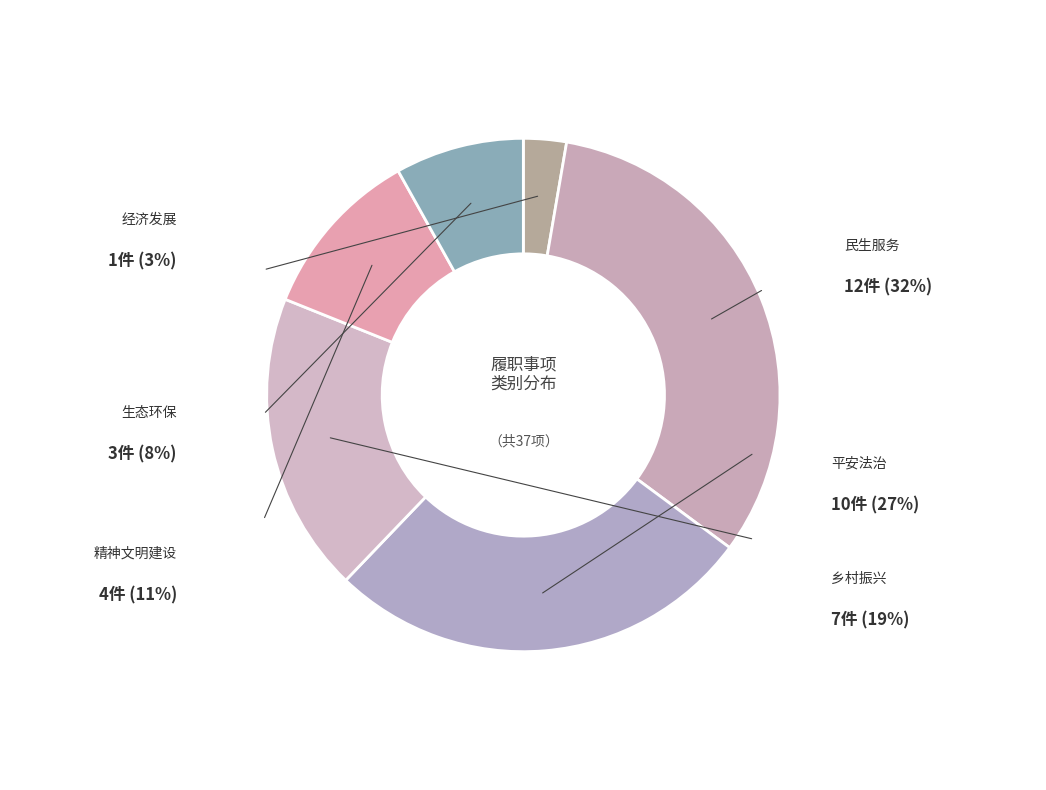

Which slice is the smallest?

经济发展